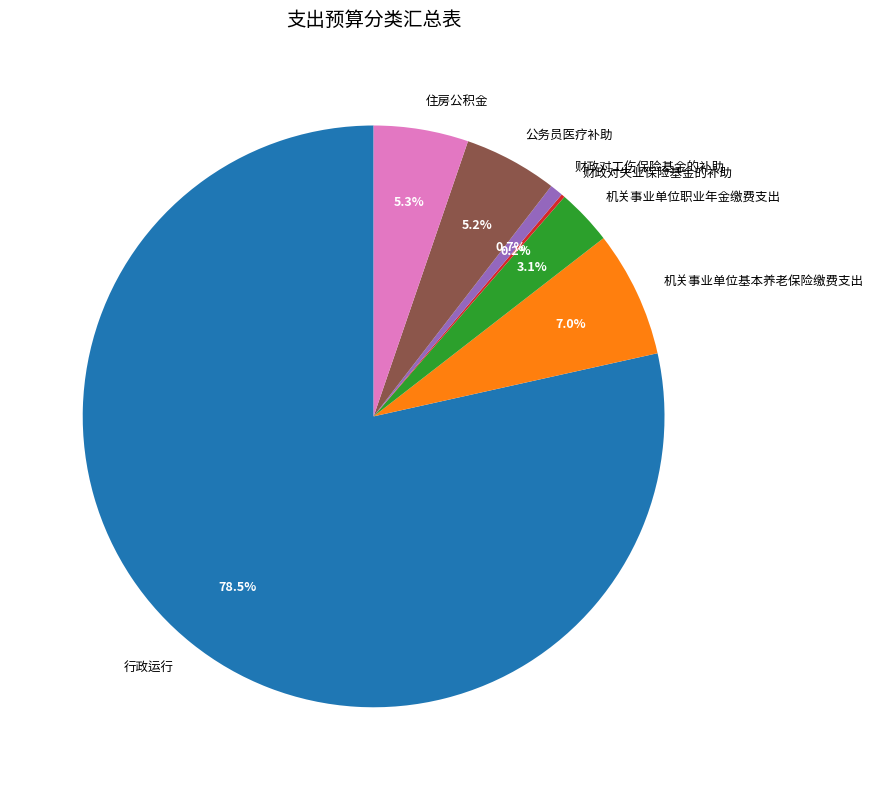

Approximately how many times larger is the value at 机关事业单位基本养老保险缴费支出 compared to 公务员医疗补助?

1.3